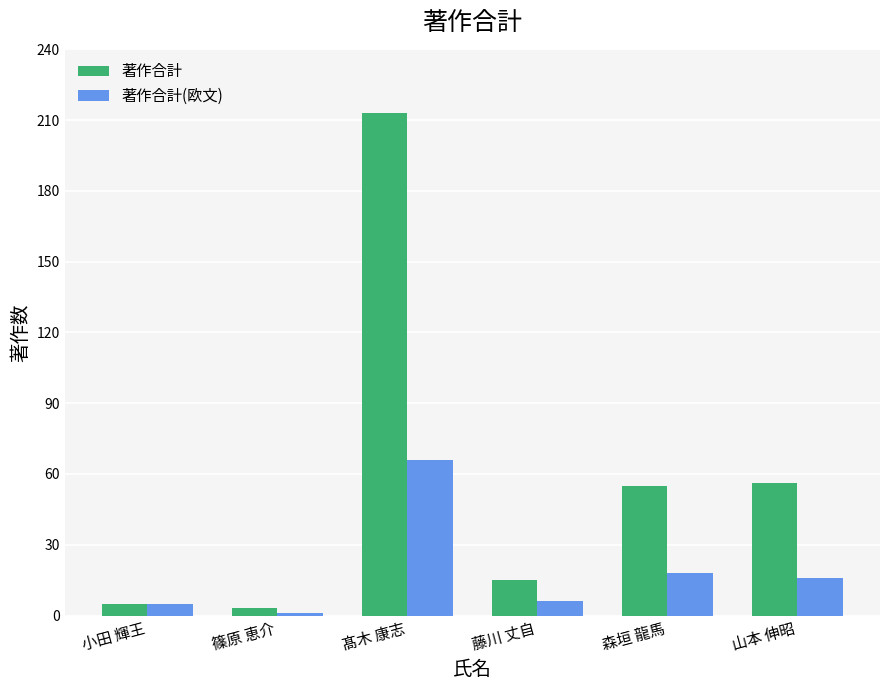

Reading left to right, list all the values displayed in this chart.

著作合計: 5	3	213	15	55	56
著作合計(欧文): 5	1	66	6	18	16